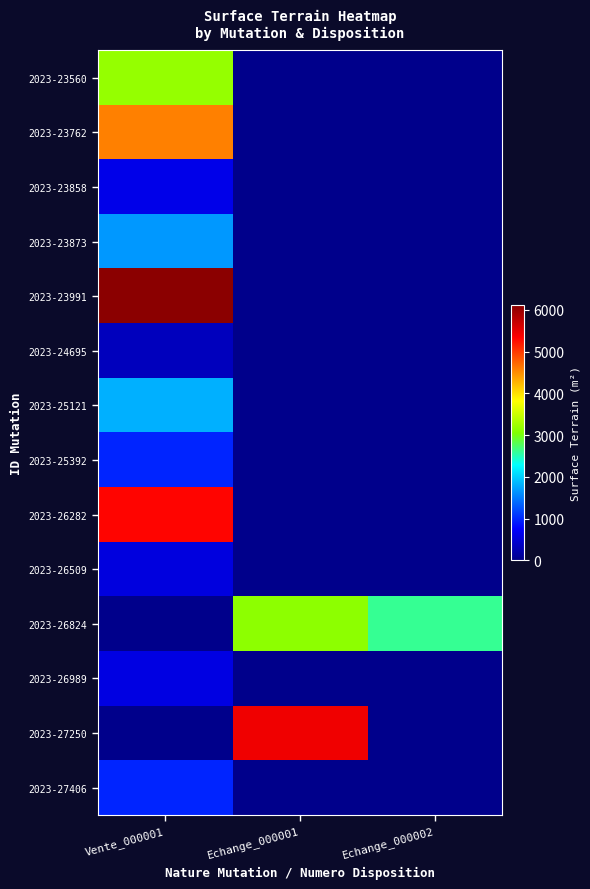

Between Echange_000002 and Vente_000001, which is larger?

Vente_000001